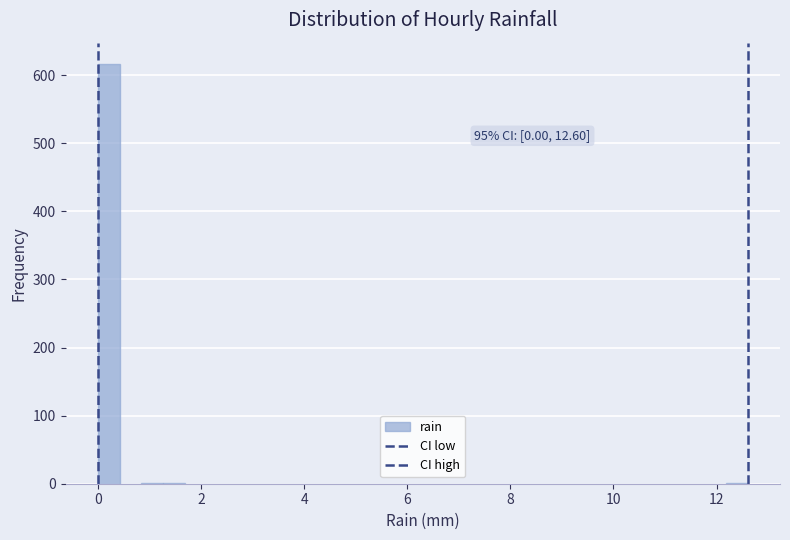

Around what value on the x-axis is the tallest bar? Give the approximate position of its centre, as read against the axis.

0.2